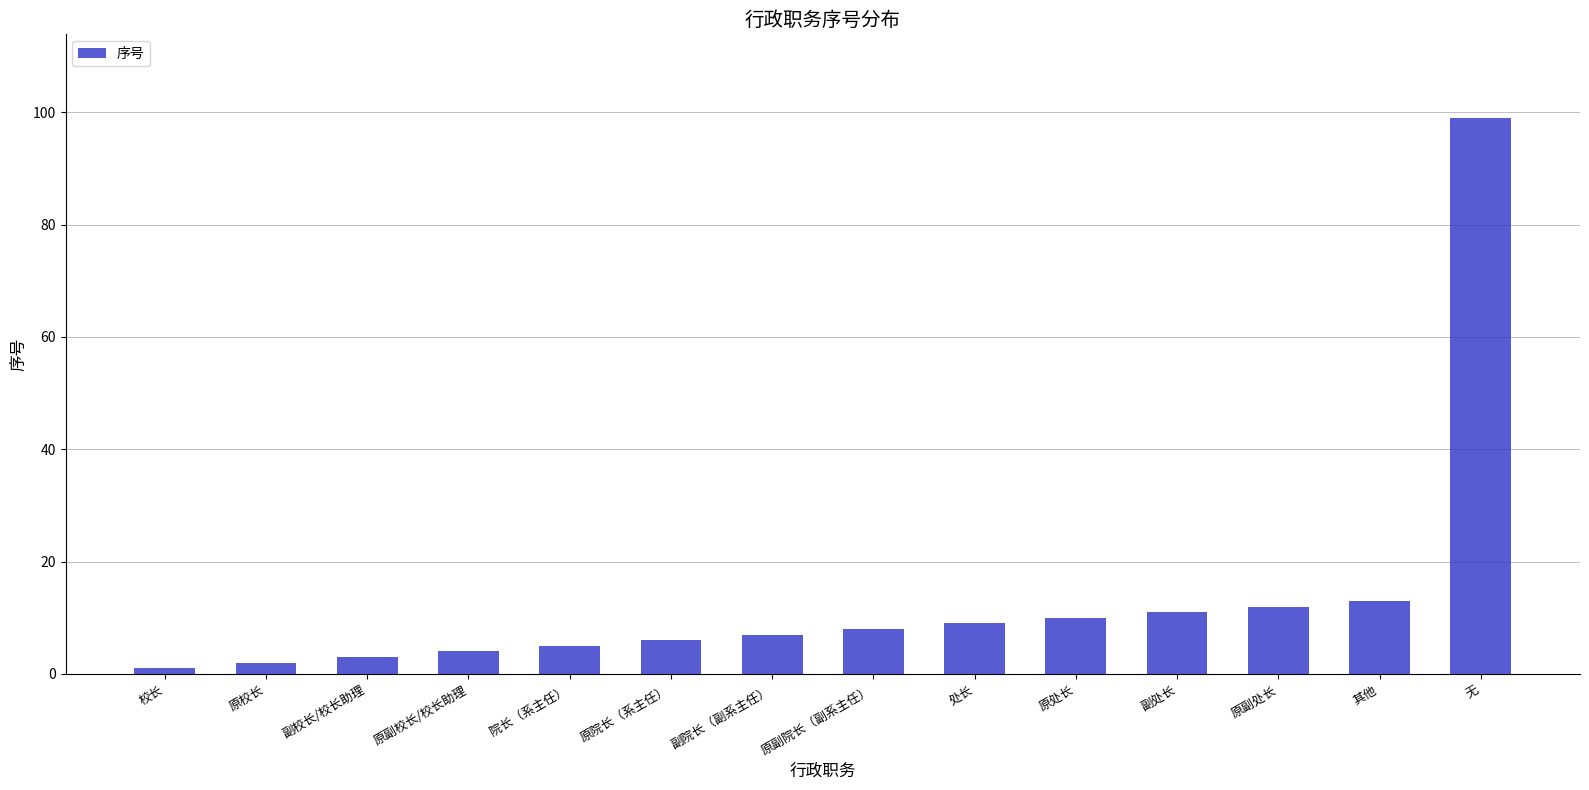

What is the difference between the second highest and minimum values?

12